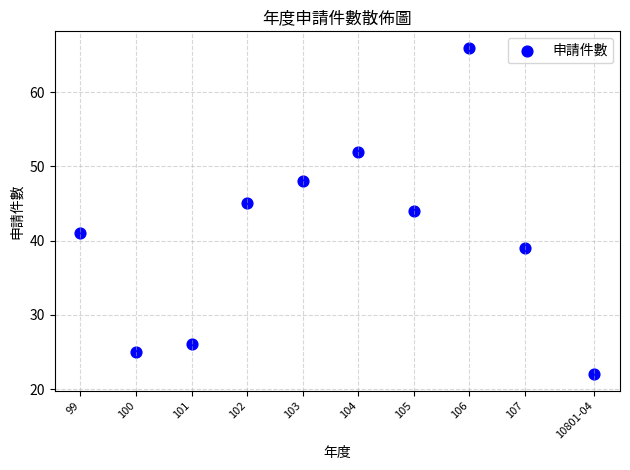

What is the range of Y values (max minus min)?

44